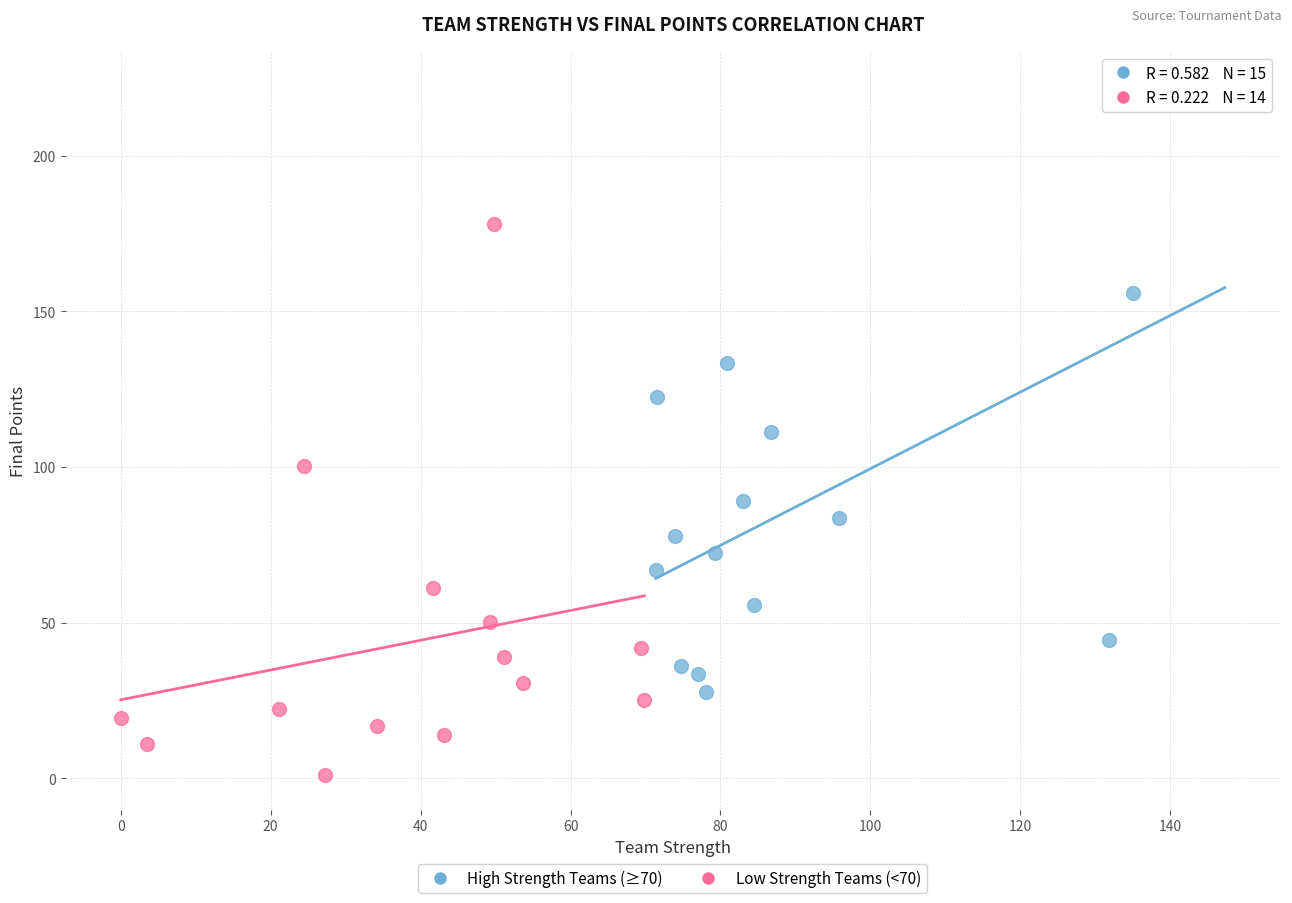

Which series reaches the minimum Y coordinate?

Low Strength Teams (<70)